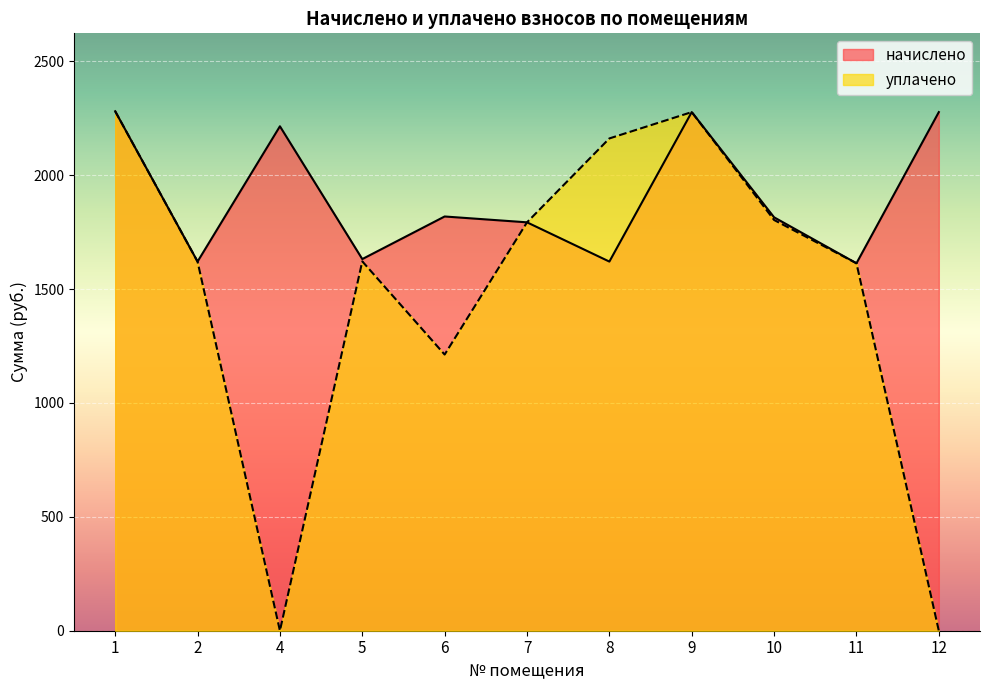

List the labels in order of уплачено value, largest first.

1, 9, 8, 10, 7, 5, 2, 11, 6, 4, 12